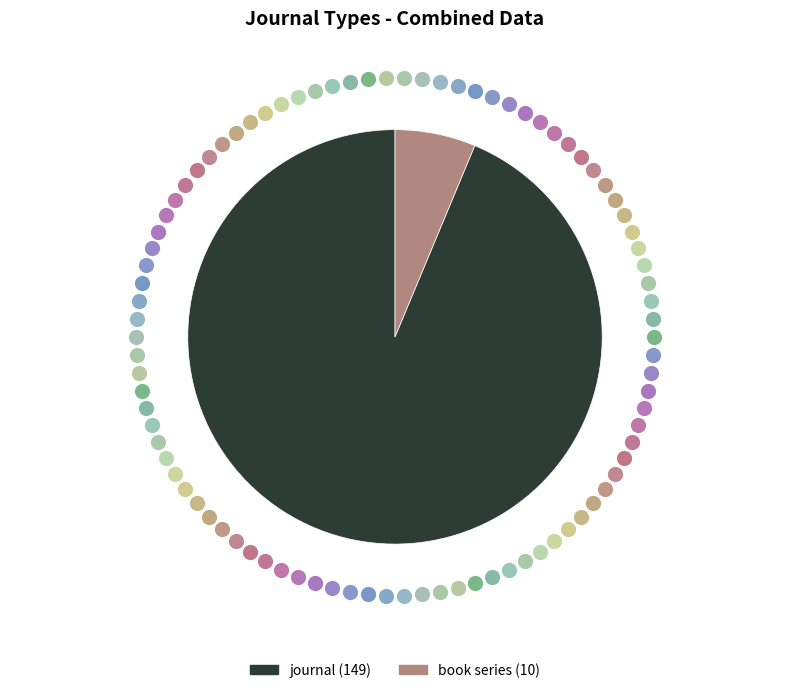

What is the total percentage of book series and journal?

100.0%